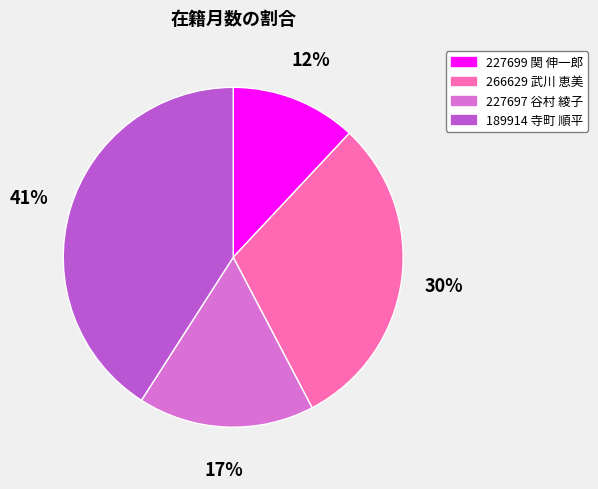

True or false: 266629 武川 恵美 accounts for 38% of the total.

False